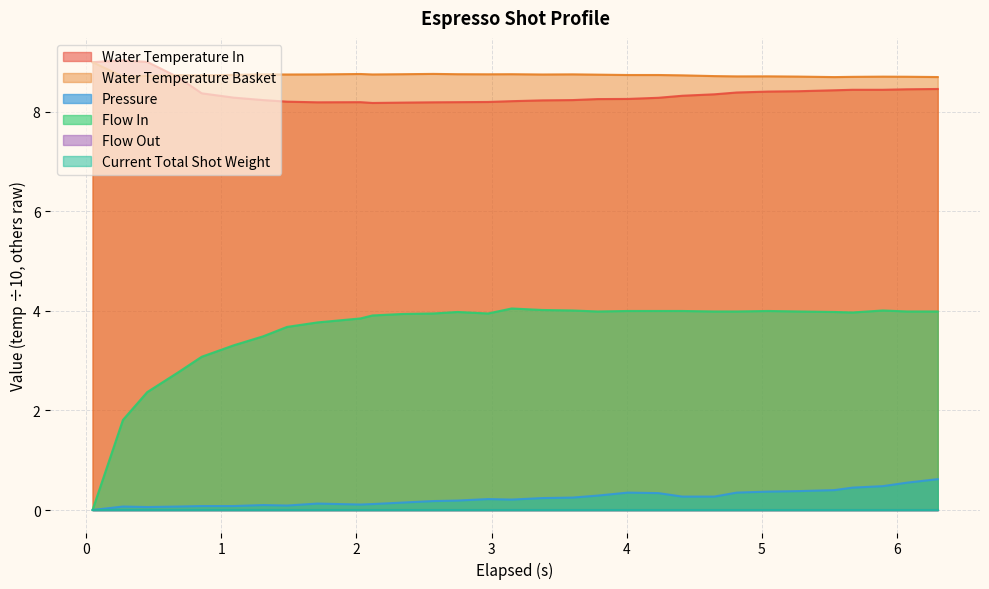

Rank the series at 5.671 from highest to lowest value.

water_temperature_basket, water_temperature_in, flow_in, pressure